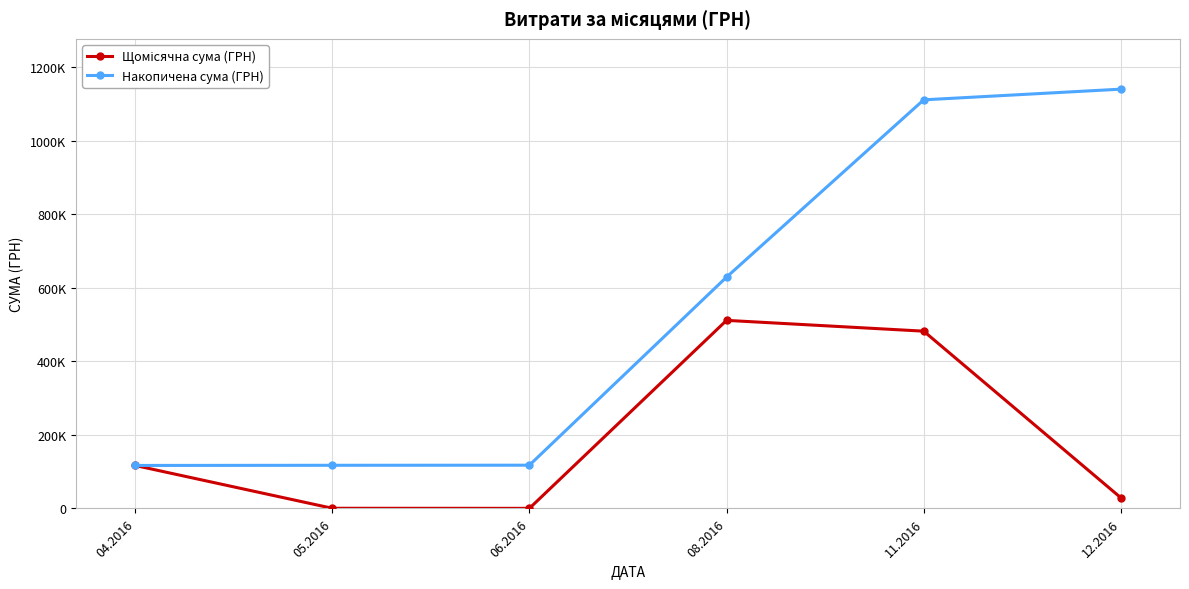

What is the difference between the maximum and second lowest values in the Щомісячна сума (ГРН) series?

511261.7